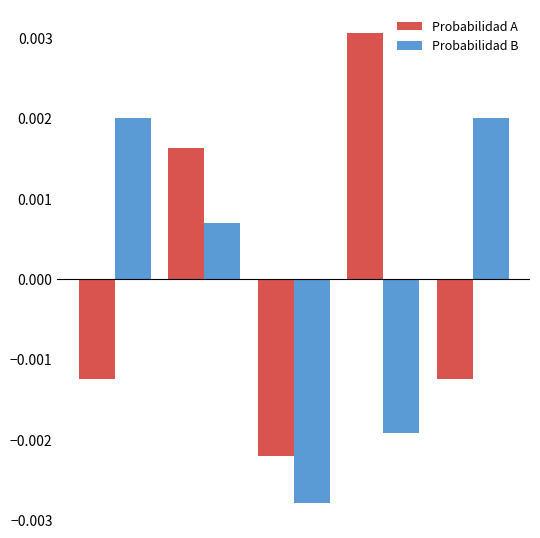

Which series has the widest spread of values?

Probabilidad A